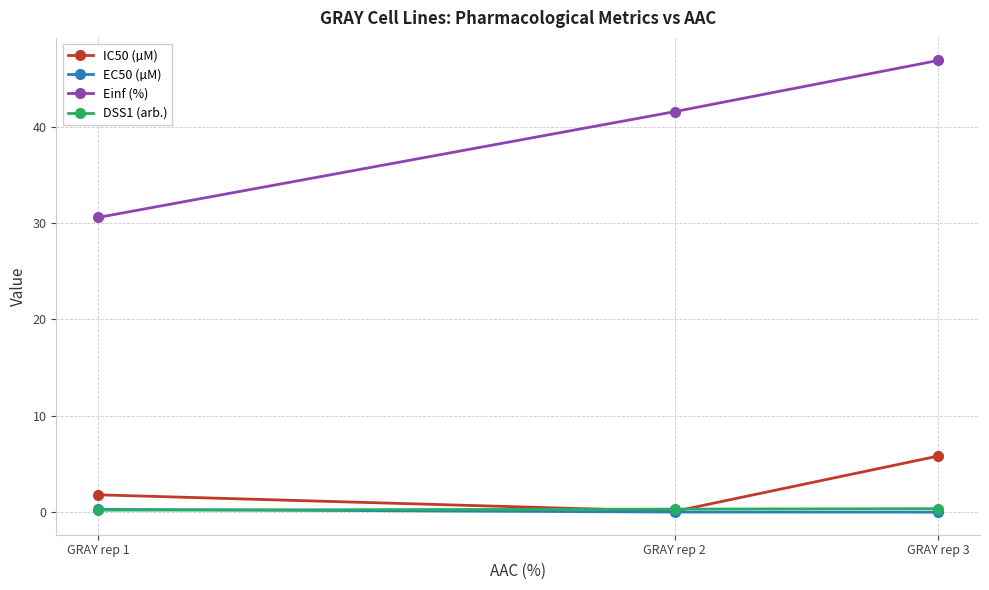

At which label is Einf (%) closest to 38?

GRAY rep 2